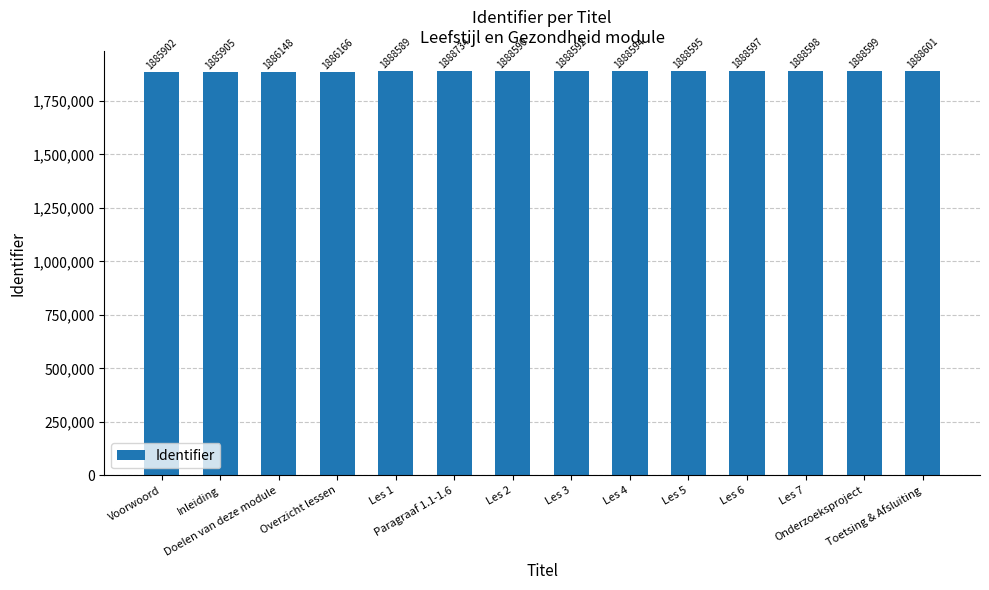

What is the change in value from Voorwoord to Les 7?

+2696